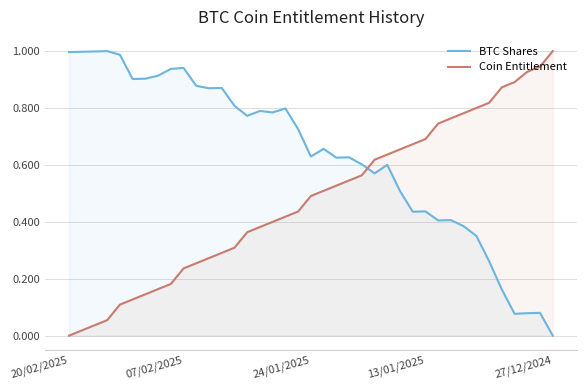

Which series has the largest total across all categories?

BTC Shares